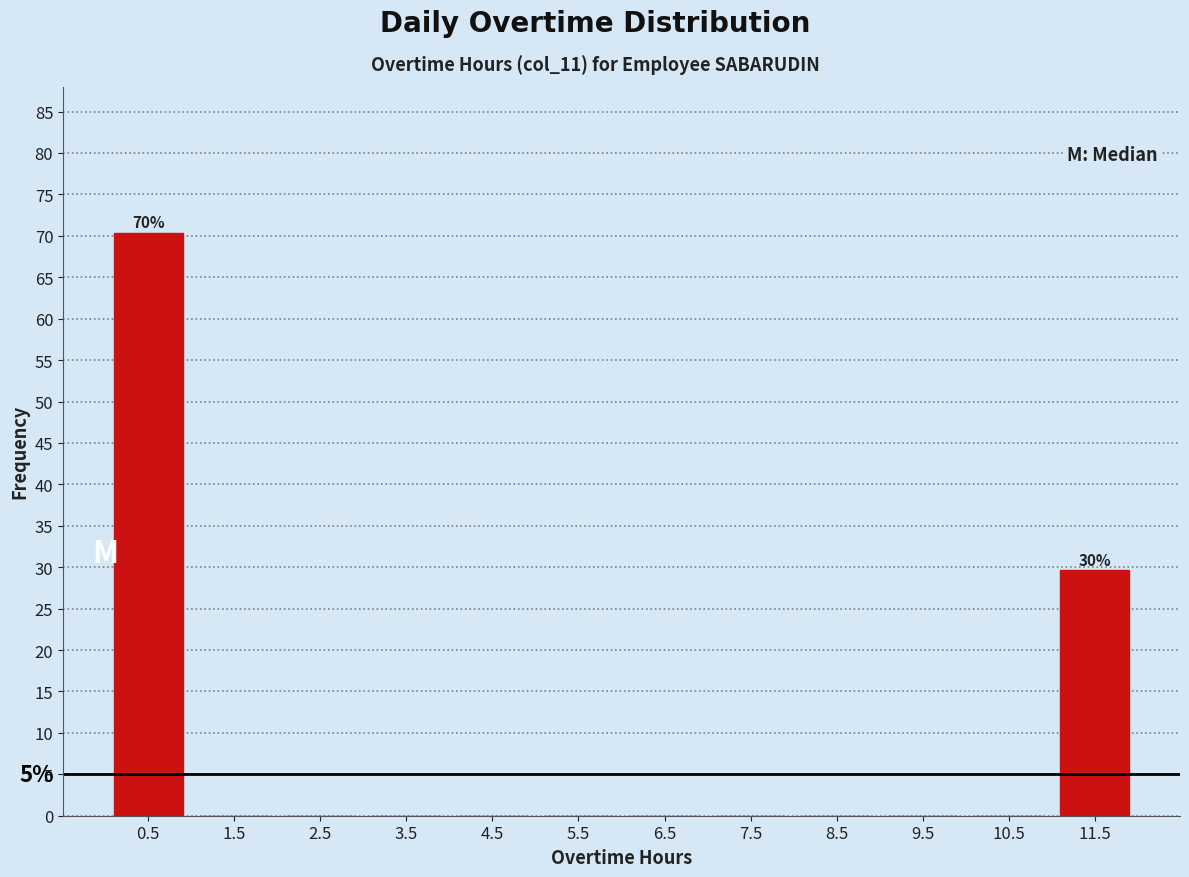

Over which range of the x-axis is the bar tallest?

0 to 1